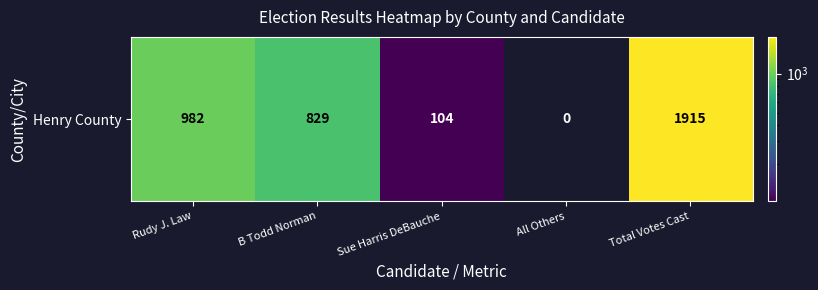

The value at B Todd Norman is 1429. True or false?

False